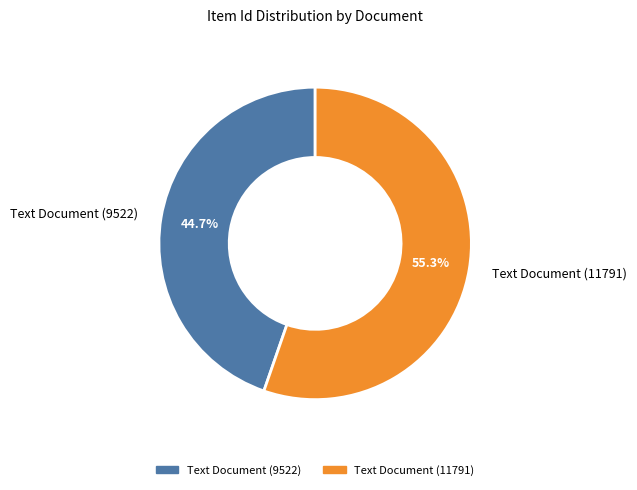

To the nearest percent, what portion does Text Document (11791) represent?

55%